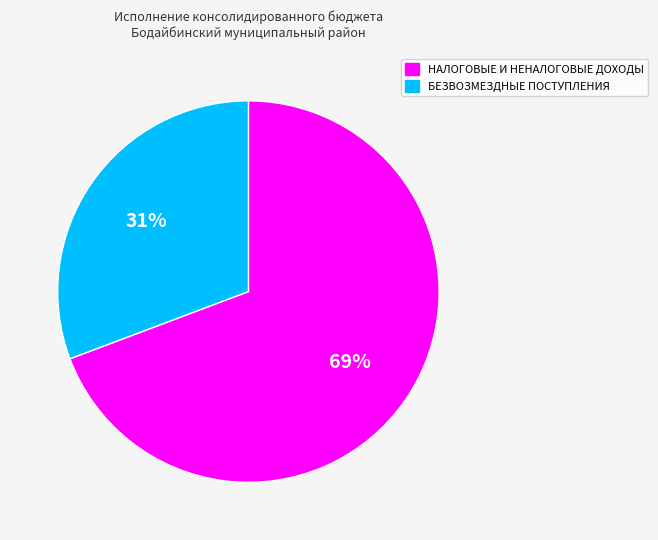

The БЕЗВОЗМЕЗДНЫЕ ПОСТУПЛЕНИЯ slice represents 31% of the pie. True or false?

True